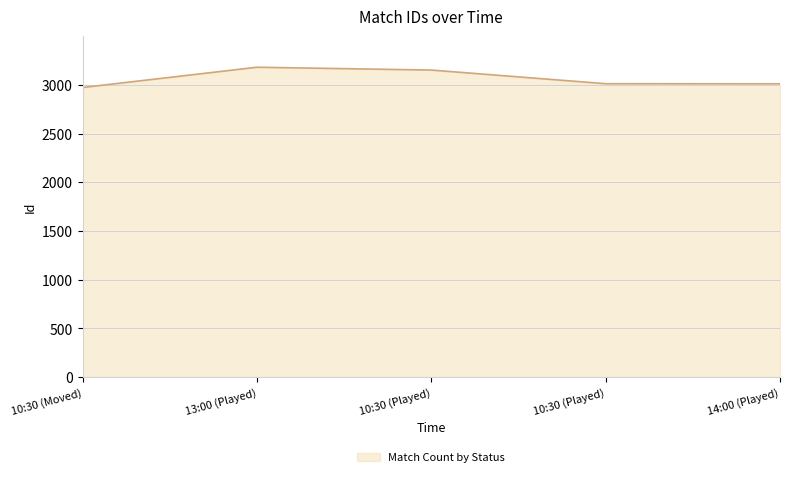

True or false: the data shows 1741 at 13:00 (Played).

False